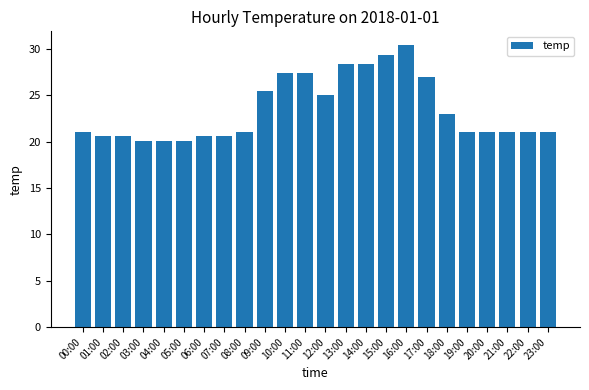

Reading left to right, list all the values displayed in this chart.

21.1	20.6	20.6	20.1	20.1	20.1	20.6	20.6	21.1	25.5	27.4	27.4	25.0	28.4	28.4	29.4	30.4	27.0	23.0	21.1	21.1	21.1	21.1	21.1